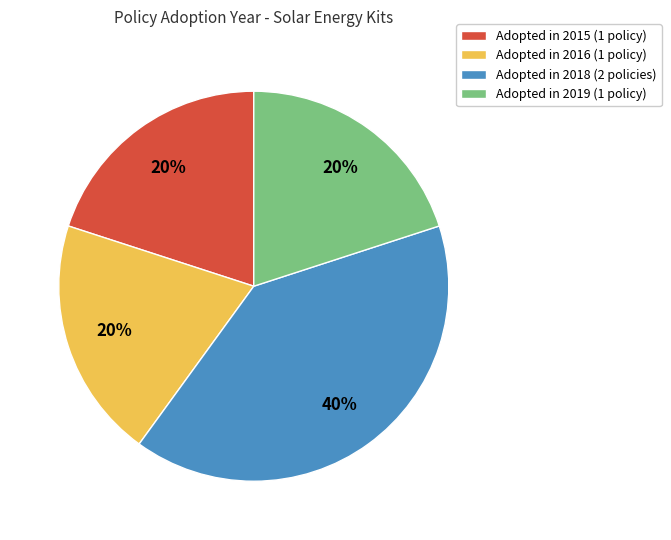

Is there any slice that represents more than half of the pie?

No